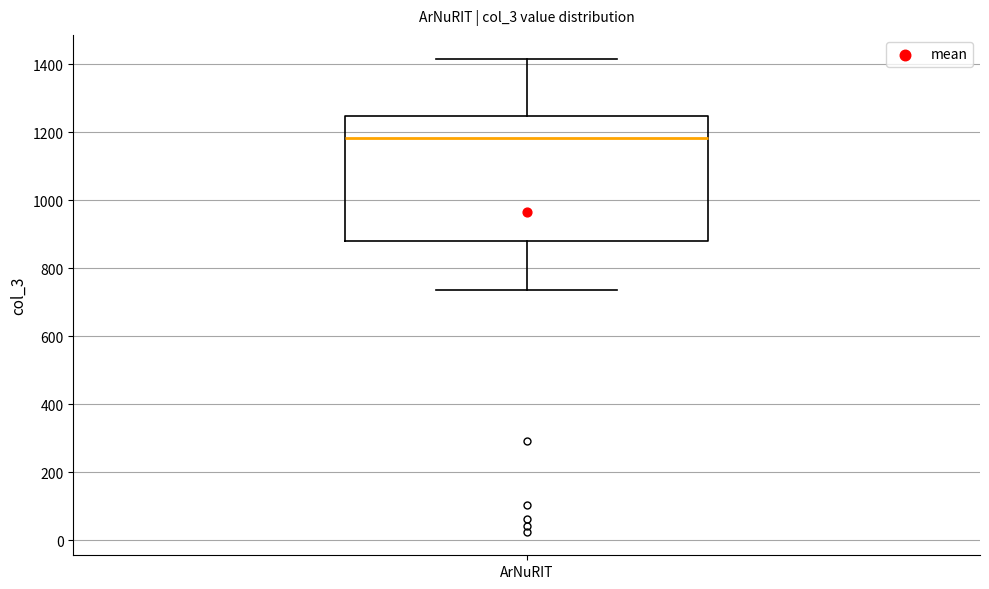

Transcribe this box plot: give where the median line is, the range the box spans, and where the two whiskers end, as read against the y-axis. The values are not printed on the chart, so give them approximately, as read against the axis.

median 1180, box 880 to 1240, whiskers 740 to 1420